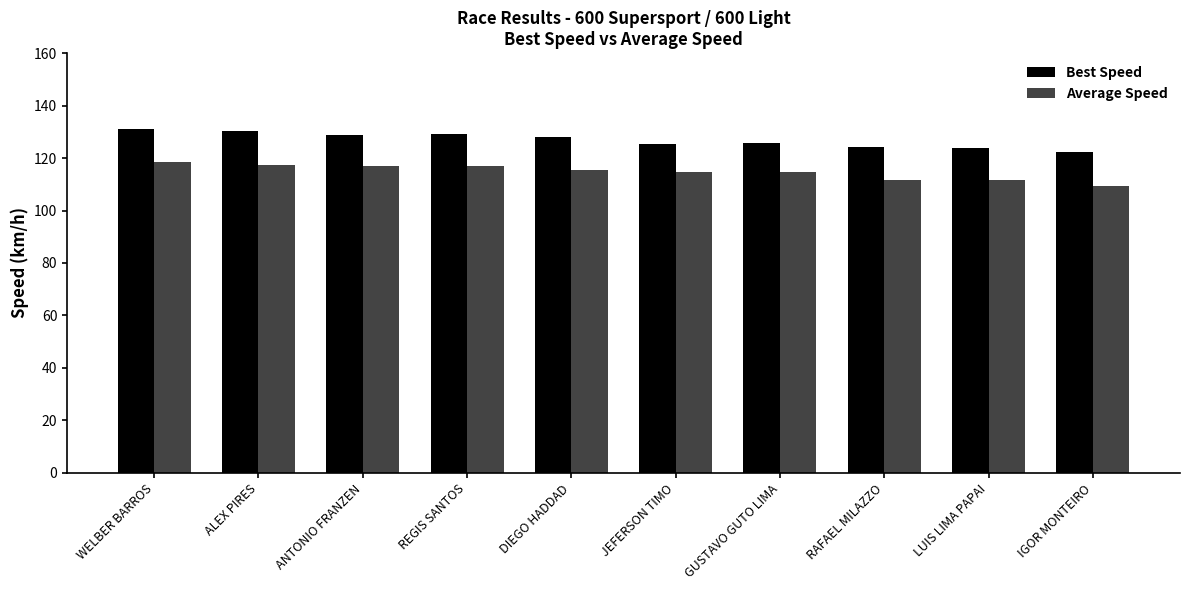

What are all the series names shown in the legend?

Best Speed, Average Speed